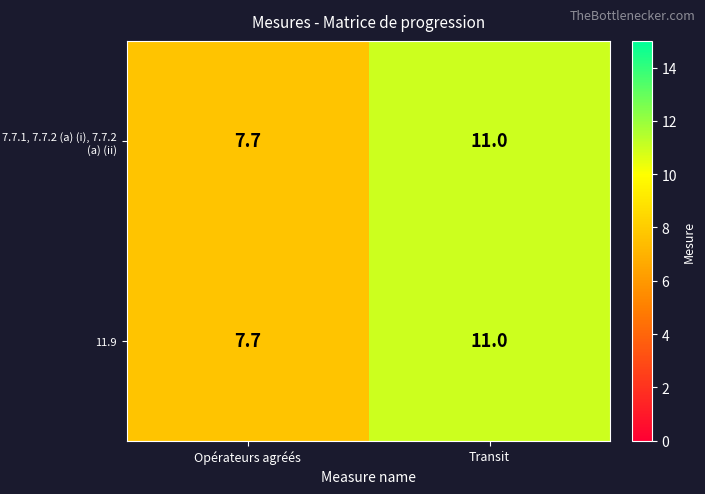

At how many categories does at least one series exceed 10?

1